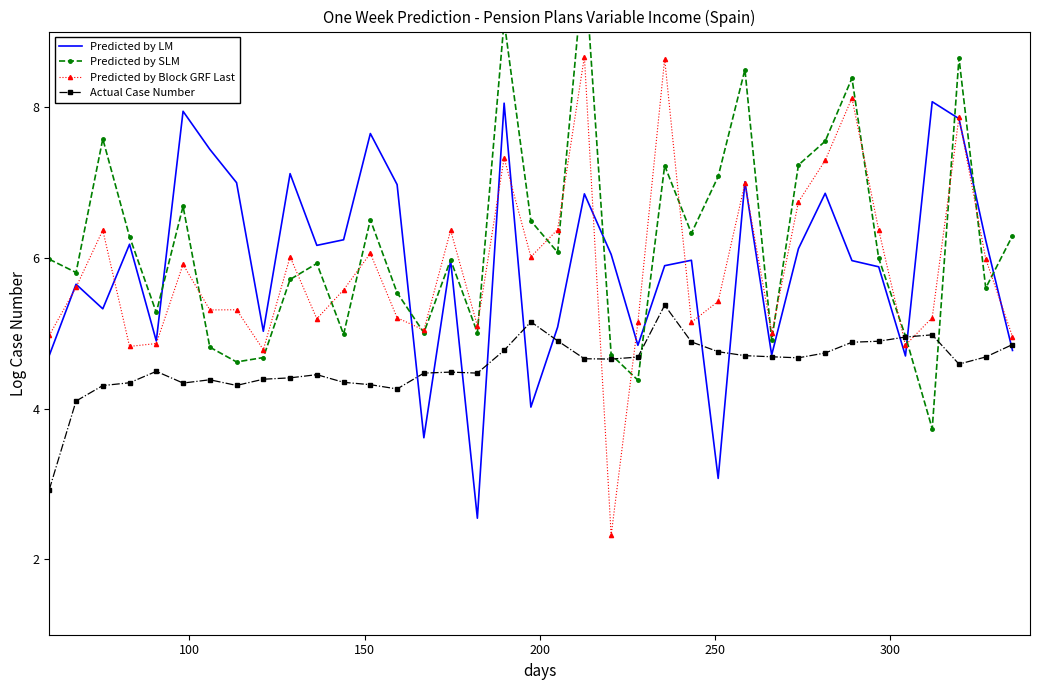

Which series ends up on top after the final intersection of Predicted by SLM and Actual Case Number?

Predicted by SLM